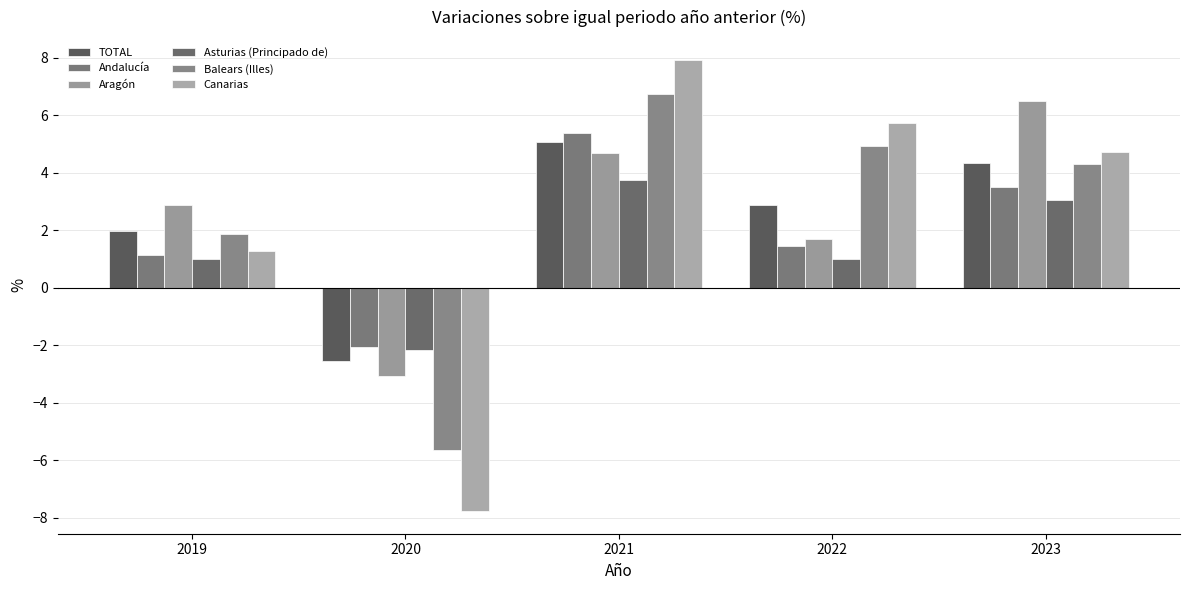

What are all the series names shown in the legend?

TOTAL, Andalucía, Aragón, Asturias (Principado de), Balears (Illes), Canarias